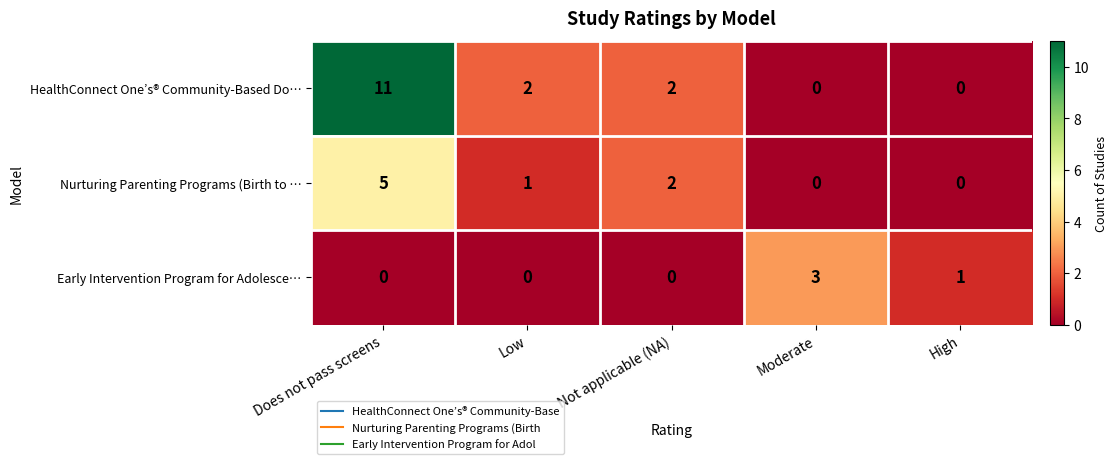

True or false: Nurturing Parenting Programs (Birth to … has a value of 3 at Not applicable (NA).

False